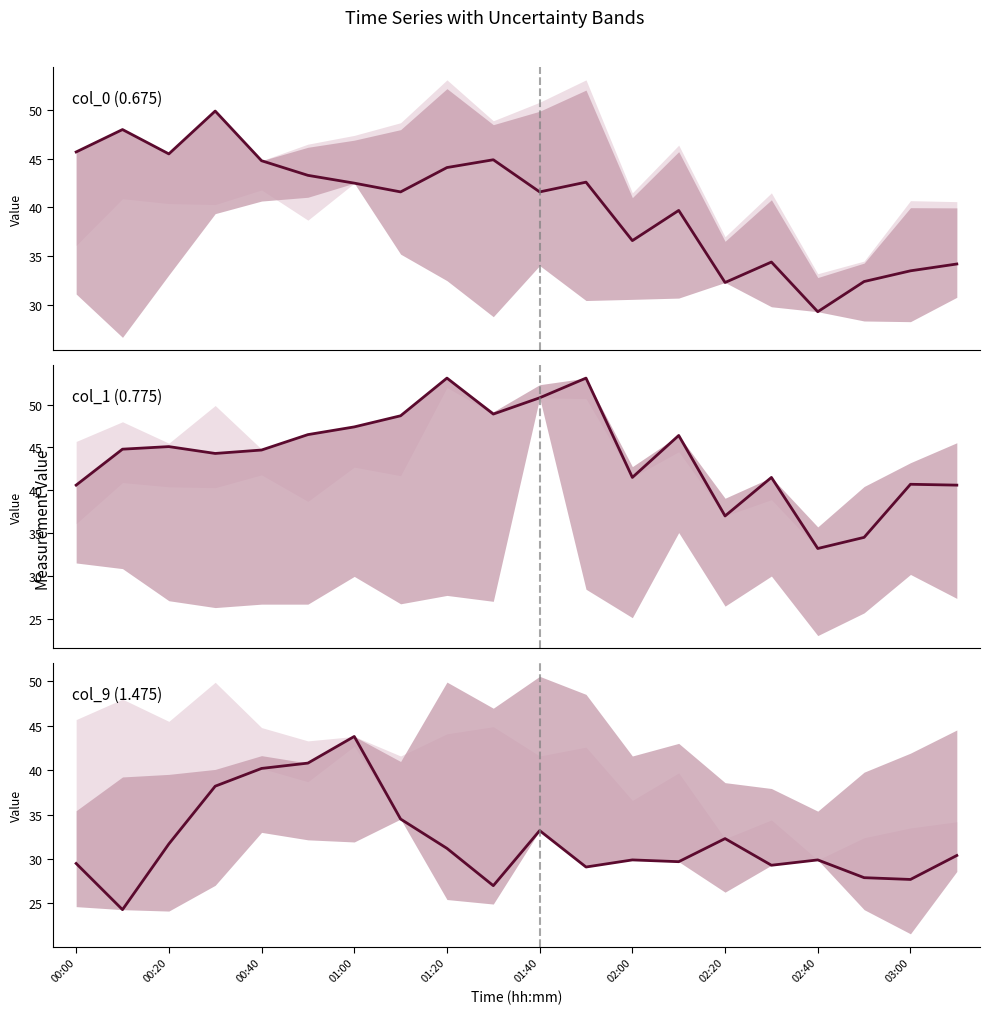

What is the average value of the col_9 (1.475) series?

32.0